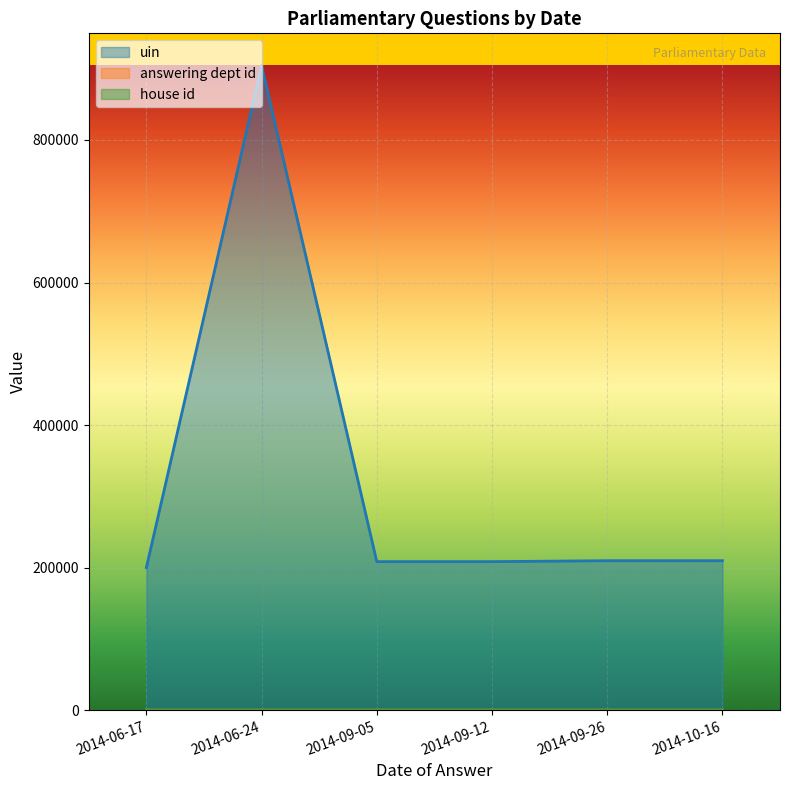

Reading right to left, extract all data points from this chart.

uin: 2014-10-16=209698	2014-09-26=209697	2014-09-12=208379	2014-09-05=208378	2014-06-24=904413	2014-06-17=200112
answering dept id: 2014-10-16=16	2014-09-26=16	2014-09-12=17	2014-09-05=17	2014-06-24=14	2014-06-17=16